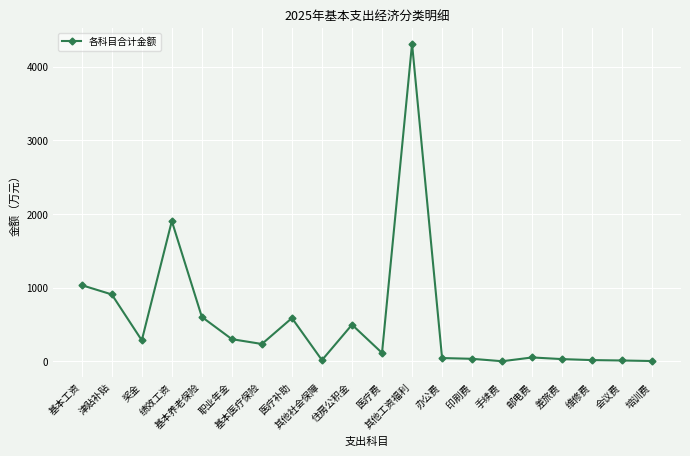

At which label does the data first exceed 236?

基本工资